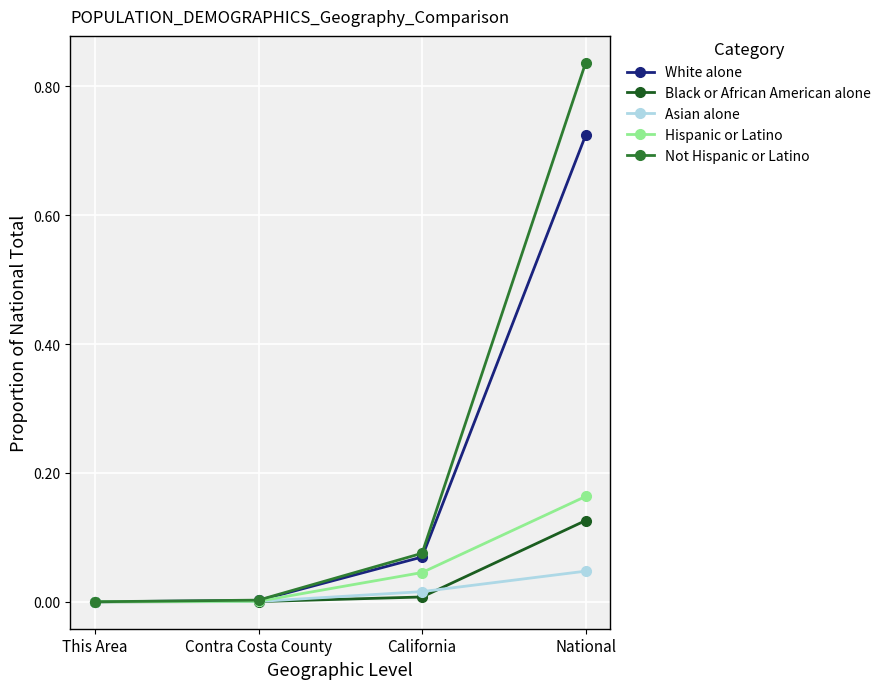

Is the value of Asian alone at National greater than the value of Hispanic or Latino at Contra Costa County?

Yes